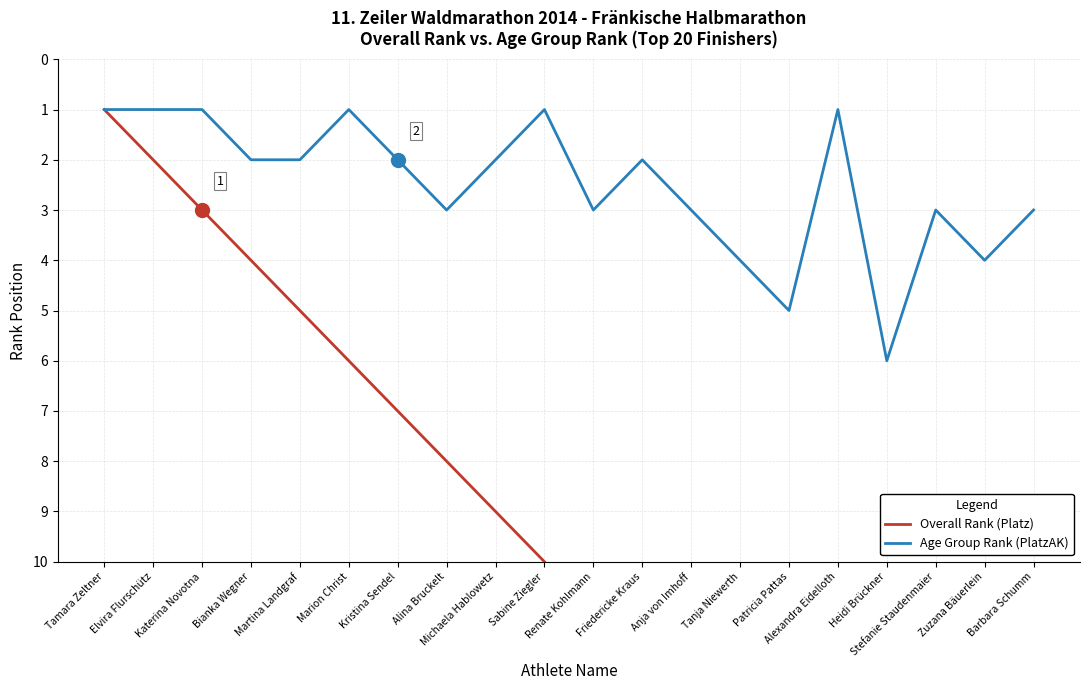

Rank the series by their maximum value, from highest to lowest.

Overall Rank (Platz), Age Group Rank (PlatzAK)